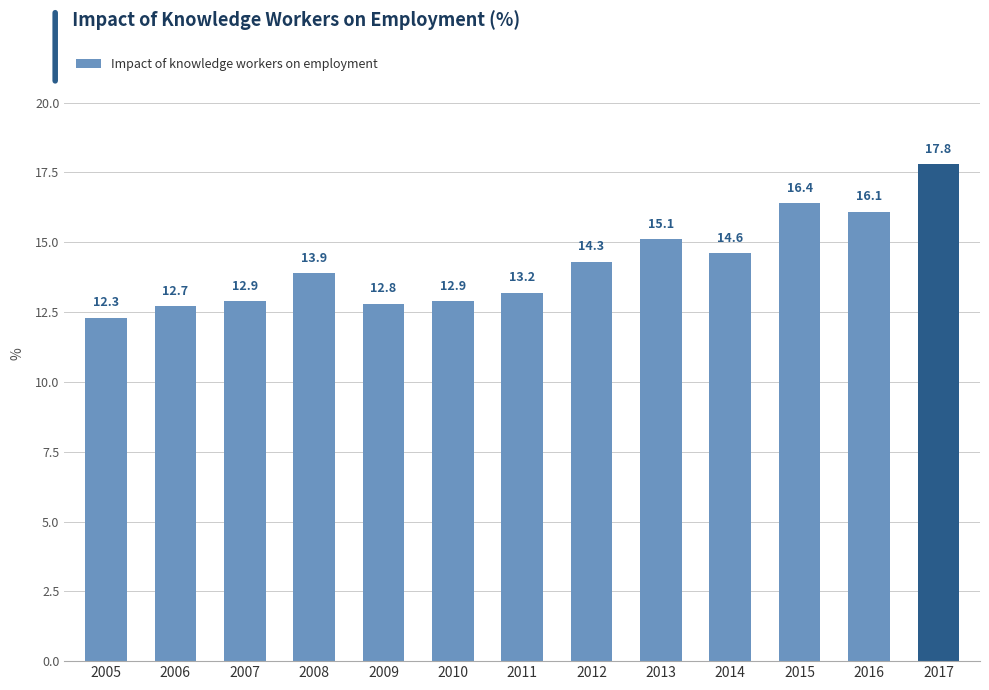

Reading left to right, list all the values displayed in this chart.

12.3	12.7	12.9	13.9	12.8	12.9	13.2	14.3	15.1	14.6	16.4	16.1	17.8